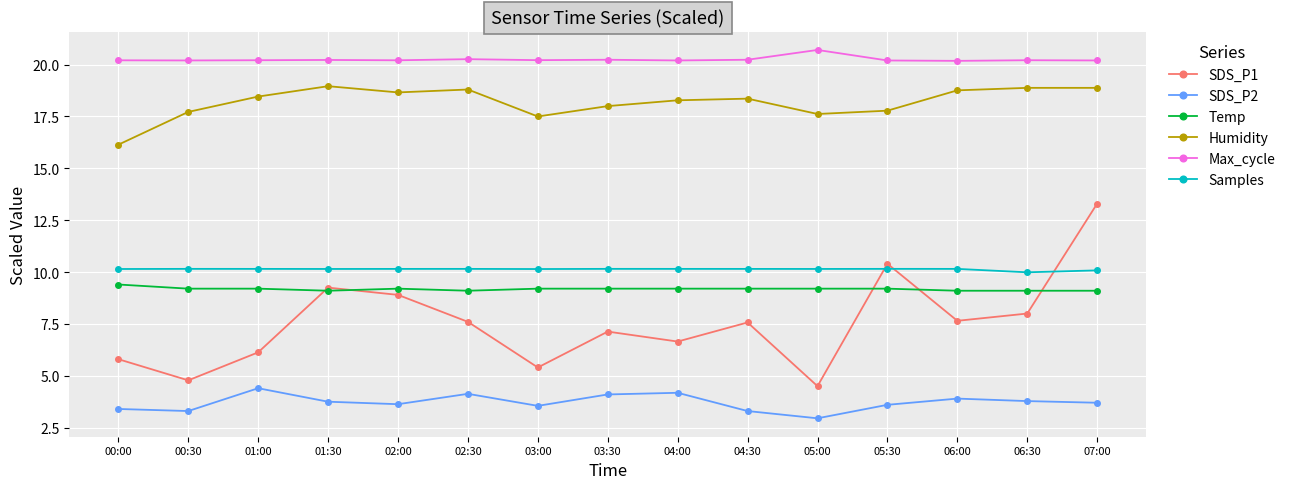

What is the label of the 8th point from the left?

03:30